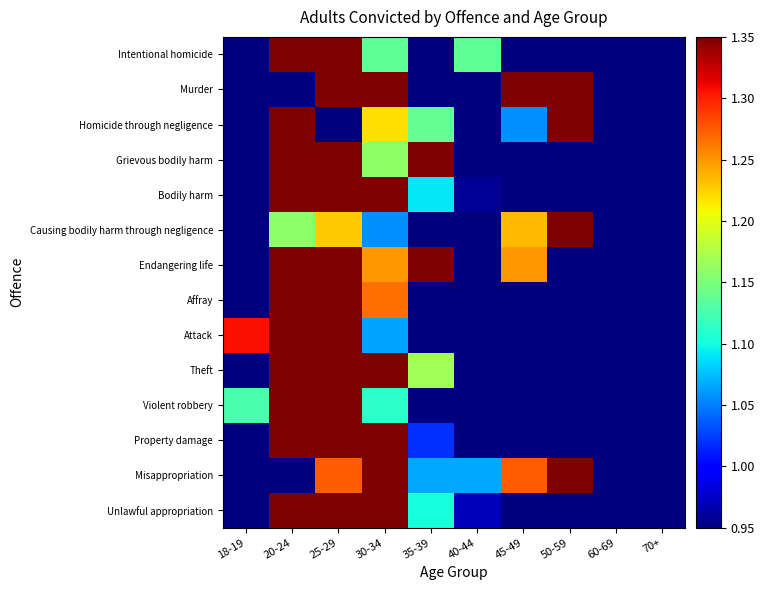

Reading left to right, extract all data points from this chart.

Intentional homicide: 18-19=0.5	20-24=1.7	25-29=2.4	30-34=1.1	35-39=0.9	40-44=1.1	45-49=0.7	50-59=0.8	60-69=0.3	70+=0.5
Murder: 18-19=0.0	20-24=0.6	25-29=2.9	30-34=1.8	35-39=0.3	40-44=0.9	45-49=1.5	50-59=2.1	60-69=0.0	70+=0.0
Homicide through negligence: 18-19=0.0	20-24=1.5	25-29=0.7	30-34=1.2	35-39=1.1	40-44=0.8	45-49=1.1	50-59=1.8	60-69=0.8	70+=0.9
Grievous bodily harm: 18-19=0.3	20-24=2.6	25-29=2.8	30-34=1.2	35-39=1.4	40-44=0.4	45-49=0.8	50-59=0.4	60-69=0.0	70+=0.1
Bodily harm: 18-19=0.6	20-24=2.4	25-29=1.8	30-34=1.4	35-39=1.1	40-44=1.0	45-49=0.7	50-59=0.8	60-69=0.2	70+=0.1
Causing bodily harm through negligence: 18-19=0.3	20-24=1.2	25-29=1.2	30-34=1.1	35-39=0.9	40-44=0.8	45-49=1.2	50-59=1.6	60-69=0.9	70+=0.8
Endangering life: 18-19=0.2	20-24=1.8	25-29=1.7	30-34=1.2	35-39=1.6	40-44=0.8	45-49=1.2	50-59=0.7	60-69=0.4	70+=0.3
Affray: 18-19=0.8	20-24=4.4	25-29=2.4	30-34=1.3	35-39=0.4	40-44=0.1	45-49=0.2	50-59=0.3	60-69=0.0	70+=0.0
Attack: 18-19=1.3	20-24=4.6	25-29=2.0	30-34=1.1	35-39=0.6	40-44=0.2	45-49=0.1	50-59=0.0	60-69=0.0	70+=0.0
Theft: 18-19=0.8	20-24=2.3	25-29=2.2	30-34=1.7	35-39=1.2	40-44=0.8	45-49=0.5	50-59=0.4	60-69=0.1	70+=0.0
Violent robbery: 18-19=1.1	20-24=3.9	25-29=2.4	30-34=1.1	35-39=0.6	40-44=0.4	45-49=0.3	50-59=0.1	60-69=0.0	70+=0.0
Property damage: 18-19=0.9	20-24=2.8	25-29=2.2	30-34=1.5	35-39=1.0	40-44=0.7	45-49=0.4	50-59=0.3	60-69=0.1	70+=0.1
Misappropriation: 18-19=0.2	20-24=0.9	25-29=1.3	30-34=1.4	35-39=1.1	40-44=1.1	45-49=1.3	50-59=1.8	60-69=0.7	70+=0.3
Unlawful appropriation: 18-19=0.7	20-24=1.8	25-29=1.8	30-34=1.7	35-39=1.1	40-44=1.0	45-49=0.7	50-59=0.8	60-69=0.2	70+=0.1